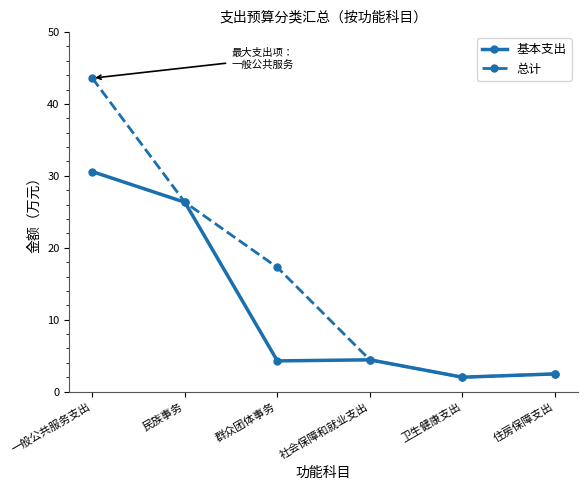

What is the difference between the highest and lowest values at 一般公共服务支出?

13.0